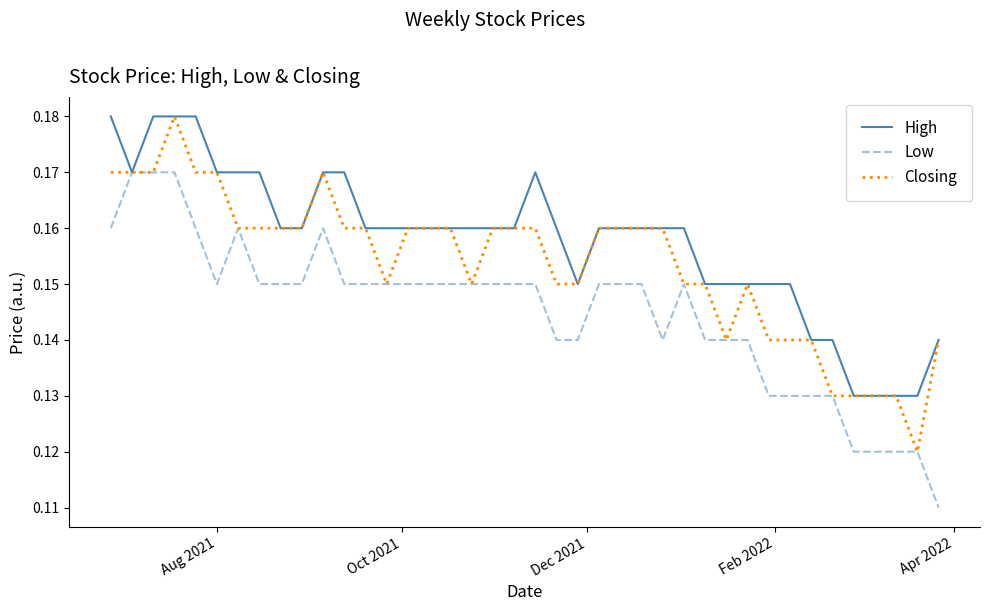

Which series has the largest total across all categories?

High